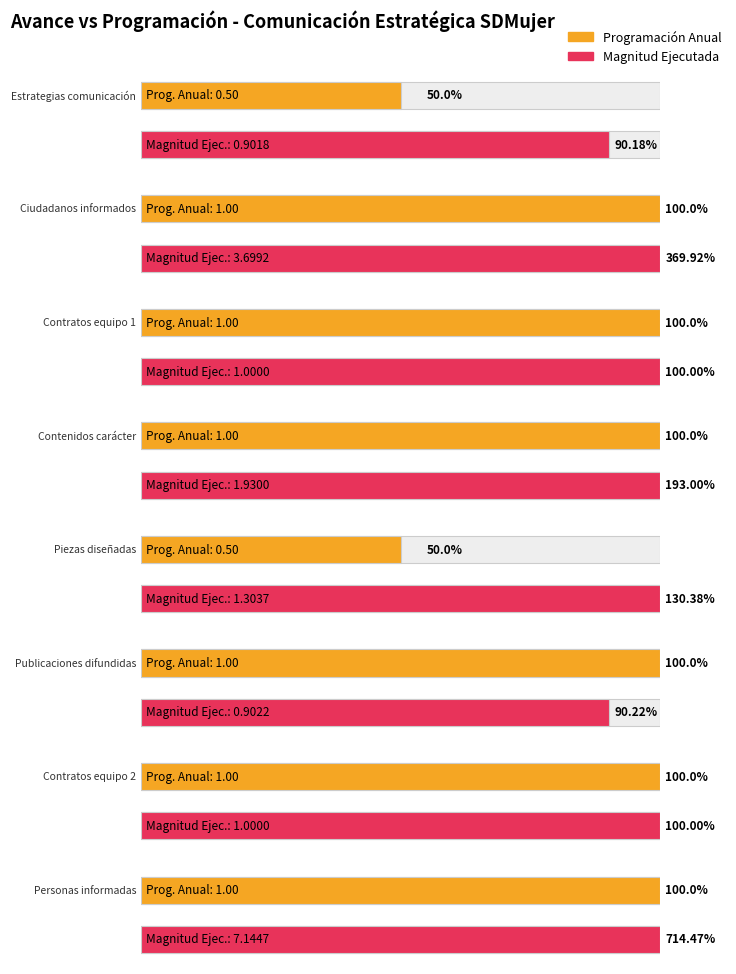

The value of Programación Anual at Contratos equipo 2 is 0.6. True or false?

False